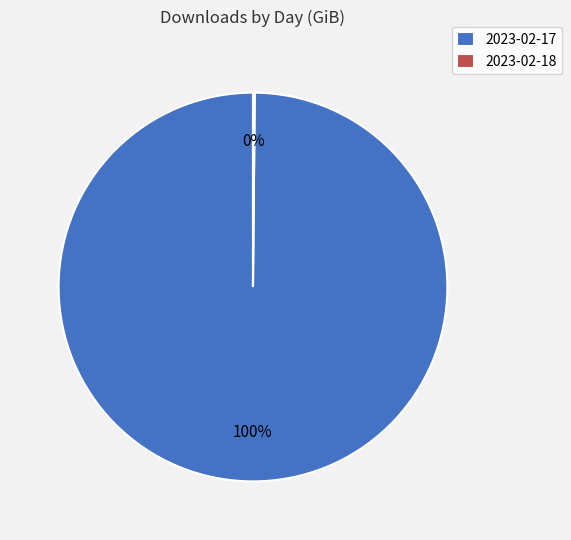

To the nearest percent, what is the average slice percentage?

50%